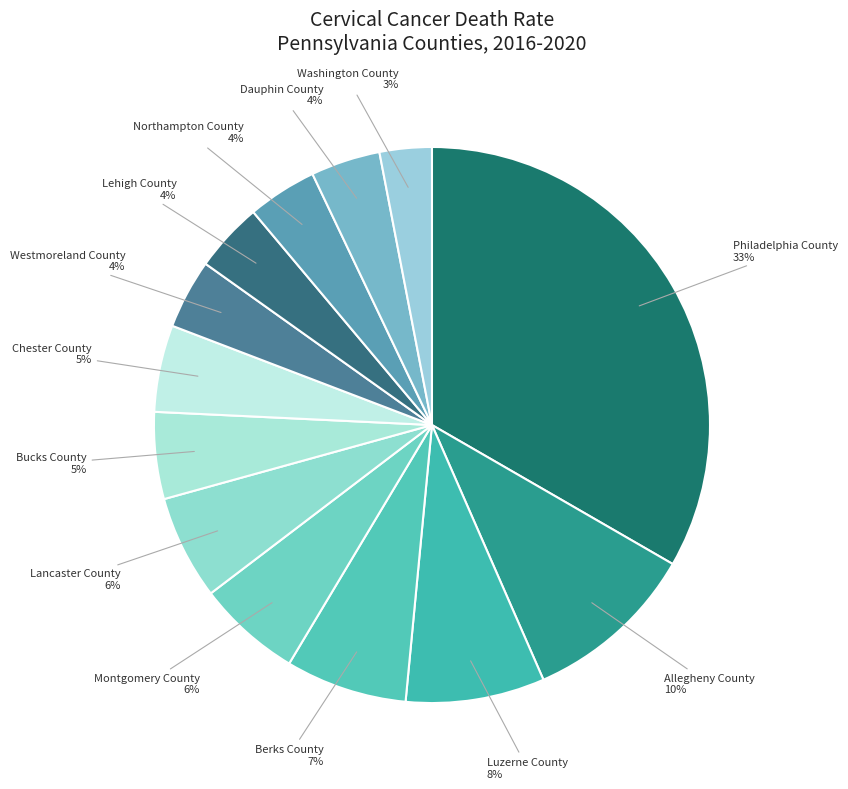

The Allegheny County slice represents 10% of the pie. True or false?

True